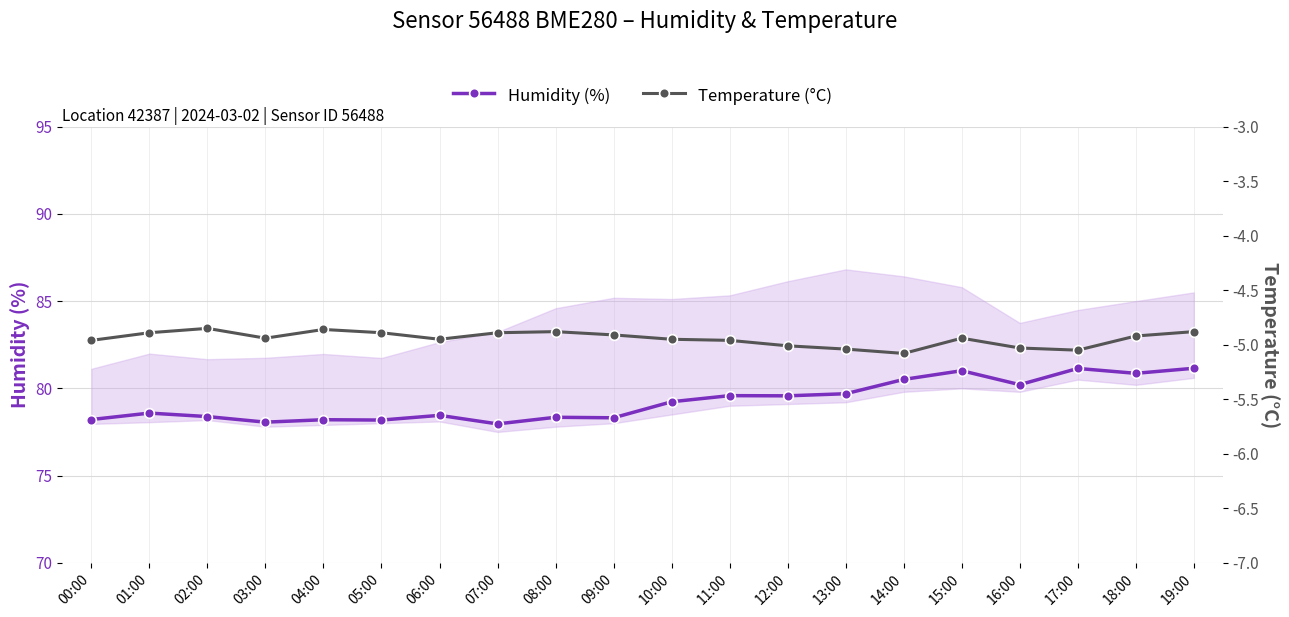

True or false: Humidity (%) and Temperature (°C) cross at least once.

False